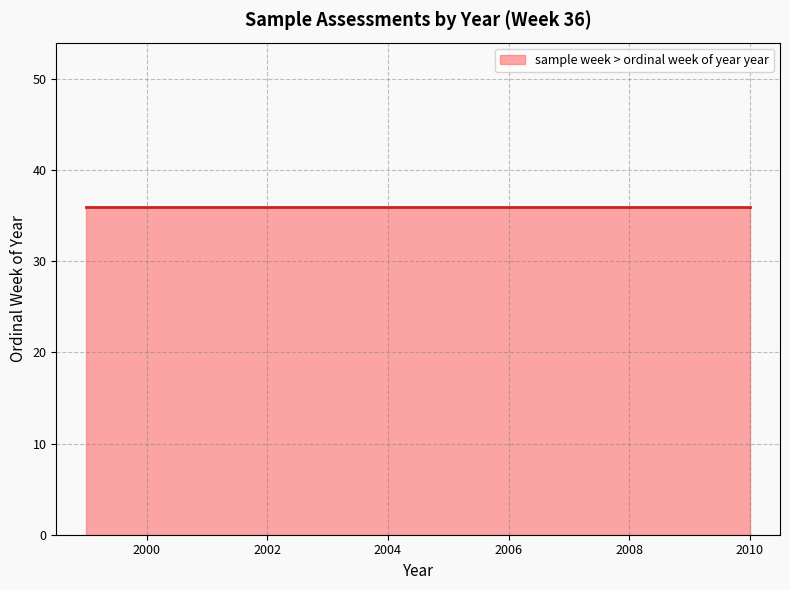

Is it true that the value at 36 is 764?

False